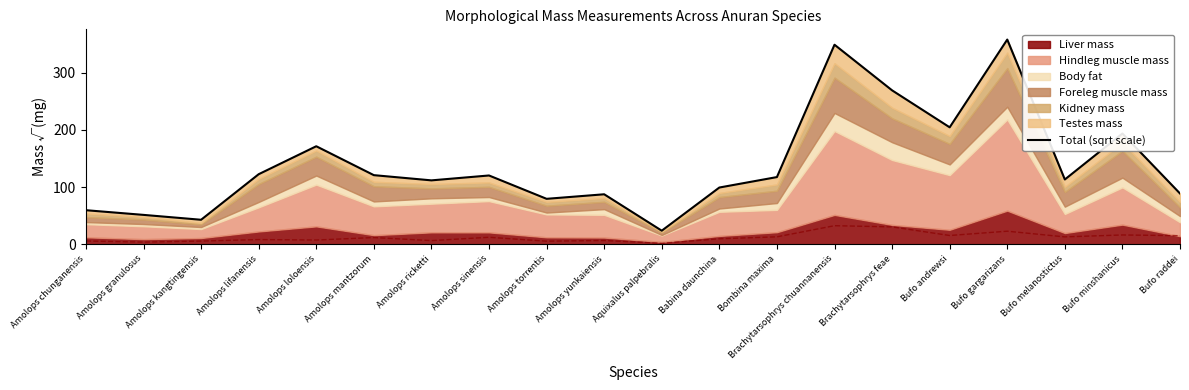

What is the maximum value shown in the chart?

357.7